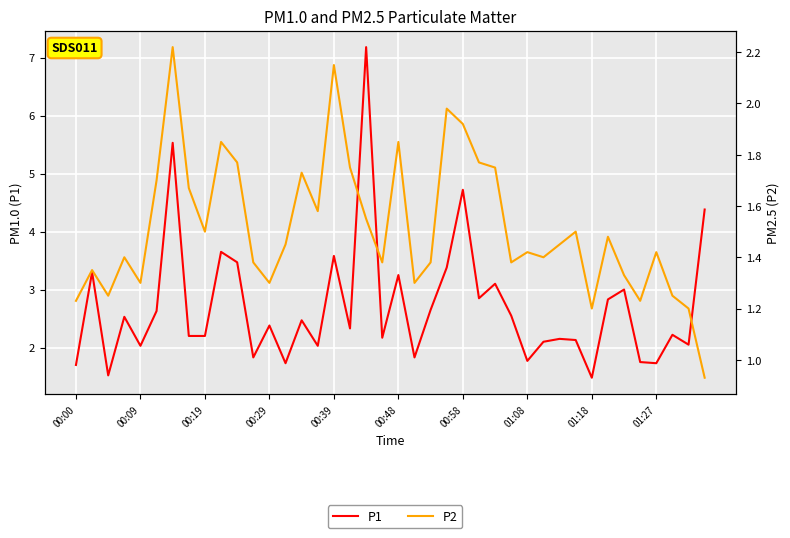

Is the value of P2 at 00:29 greater than the value of P1 at 36?

No